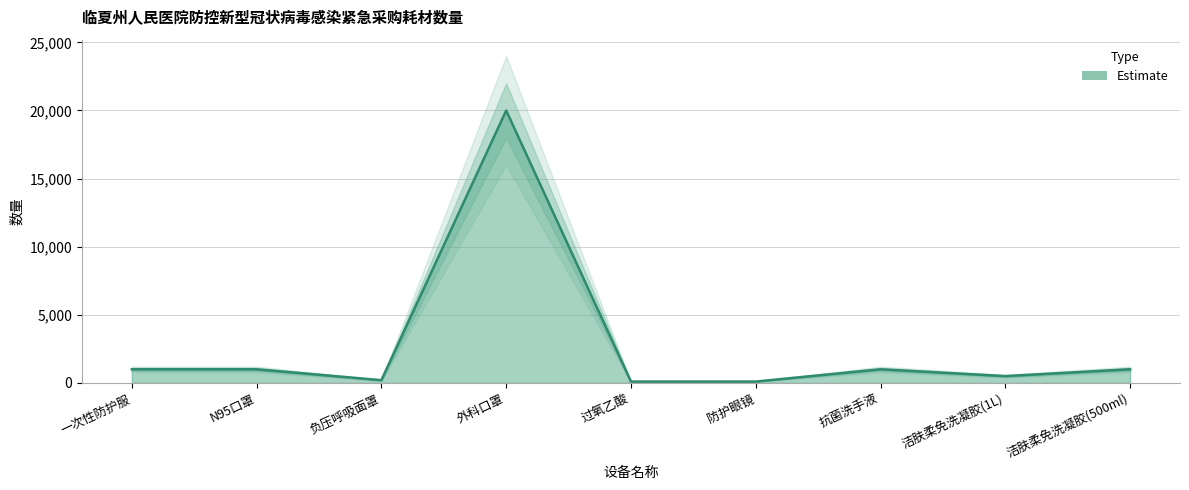

At which category does the data reach its first local peak?

外科口罩